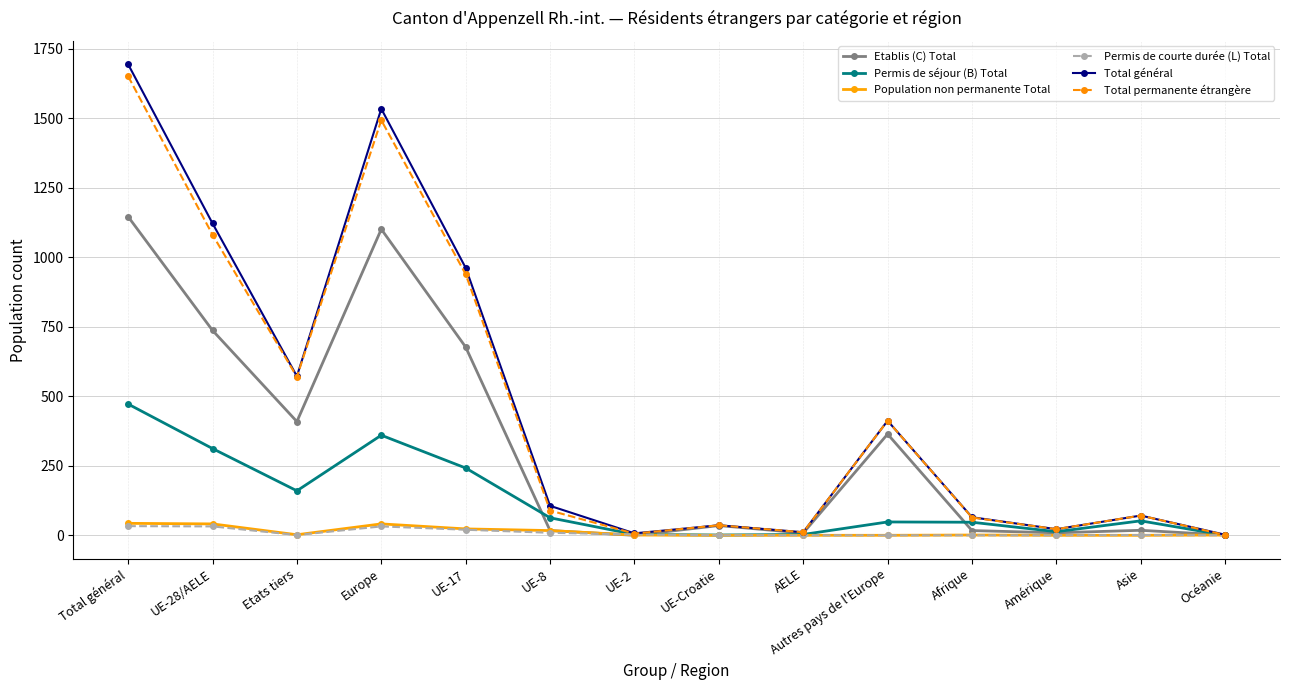

What position from the right is Europe?

11